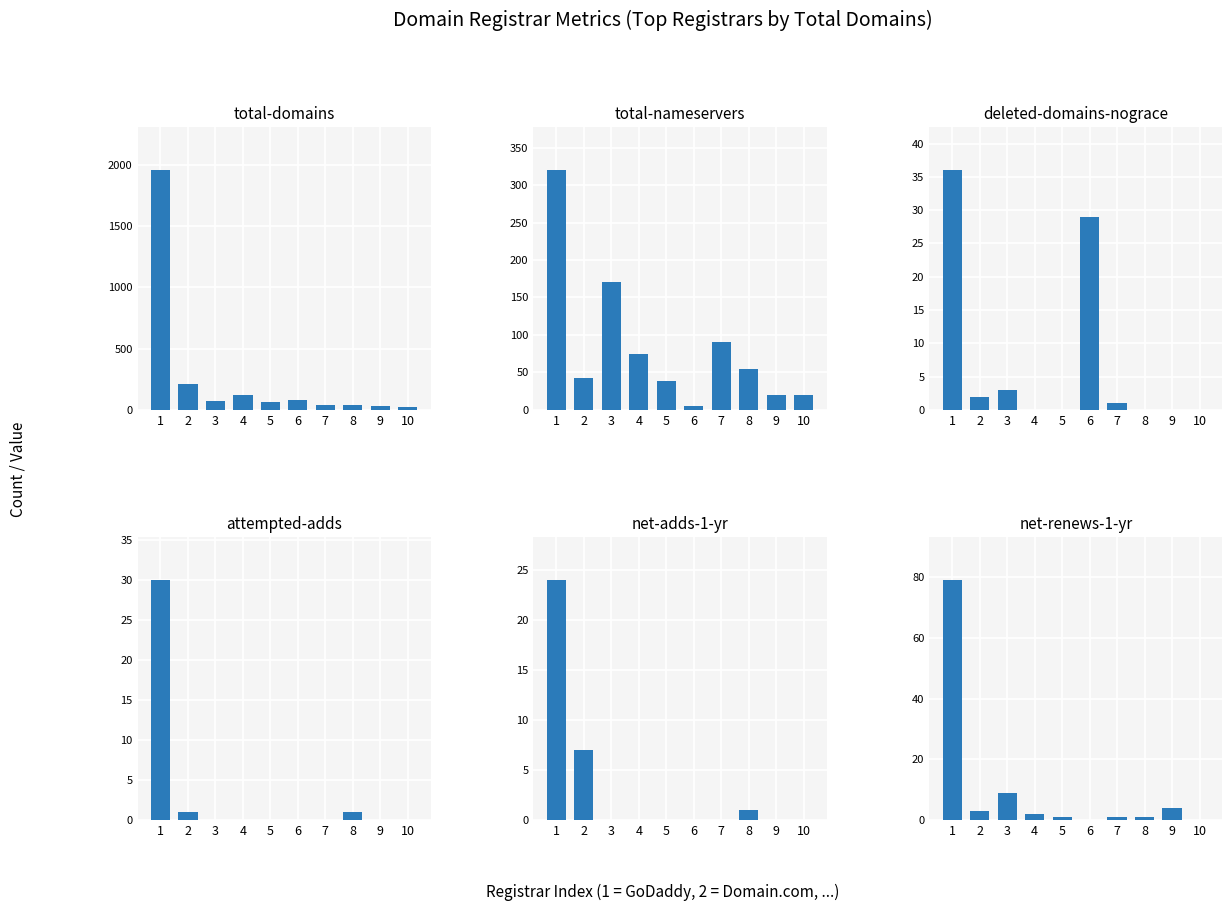

Is it true that net-adds-1-yr equals 0 at 5?

True